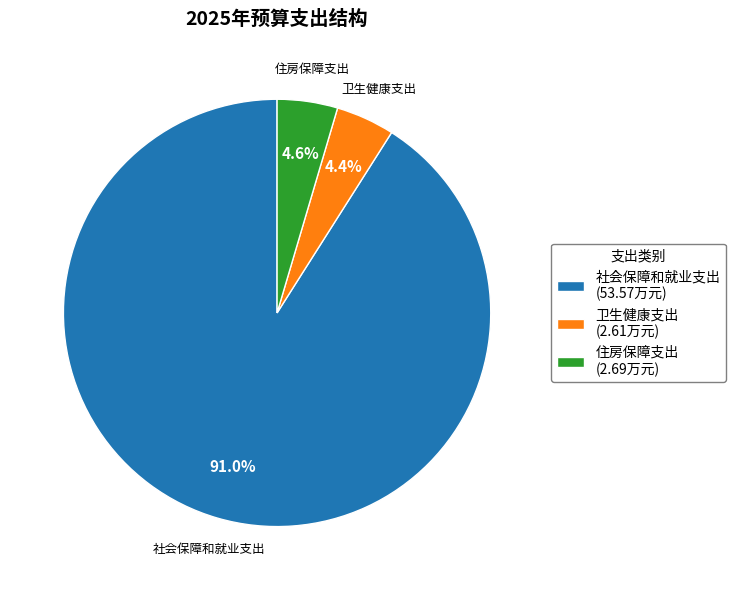

How many segments does this pie chart have?

3